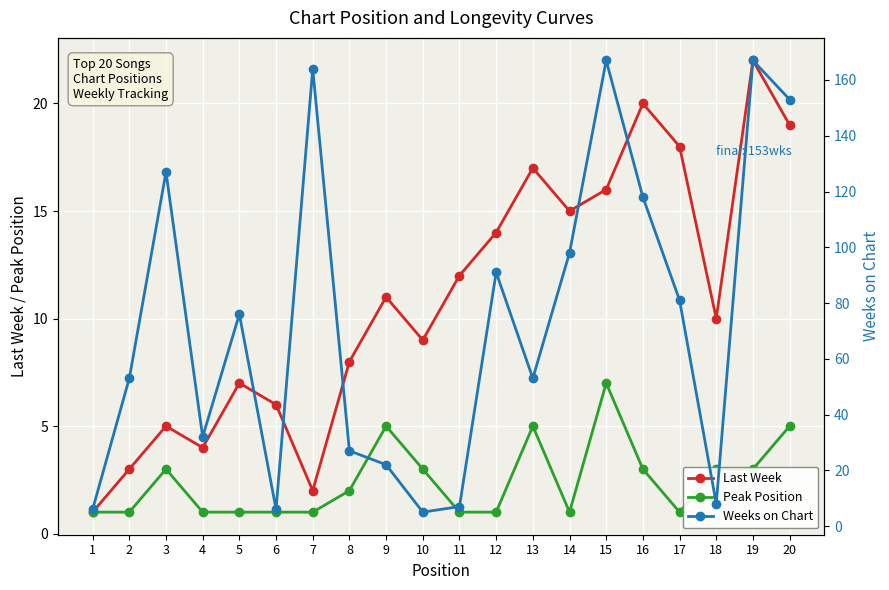

Where does the Last Week series first go above 11?

11